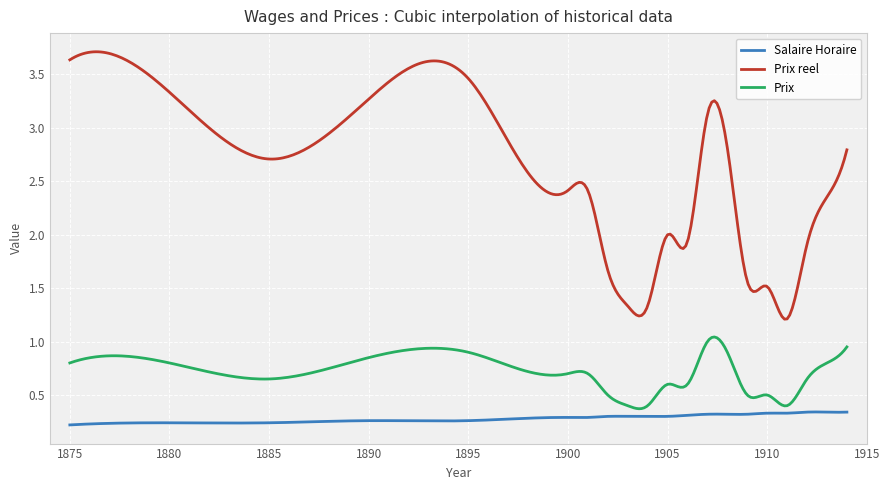

List the series in order of their overall mean, lowest first.

Salaire Horaire, Prix, Prix reel